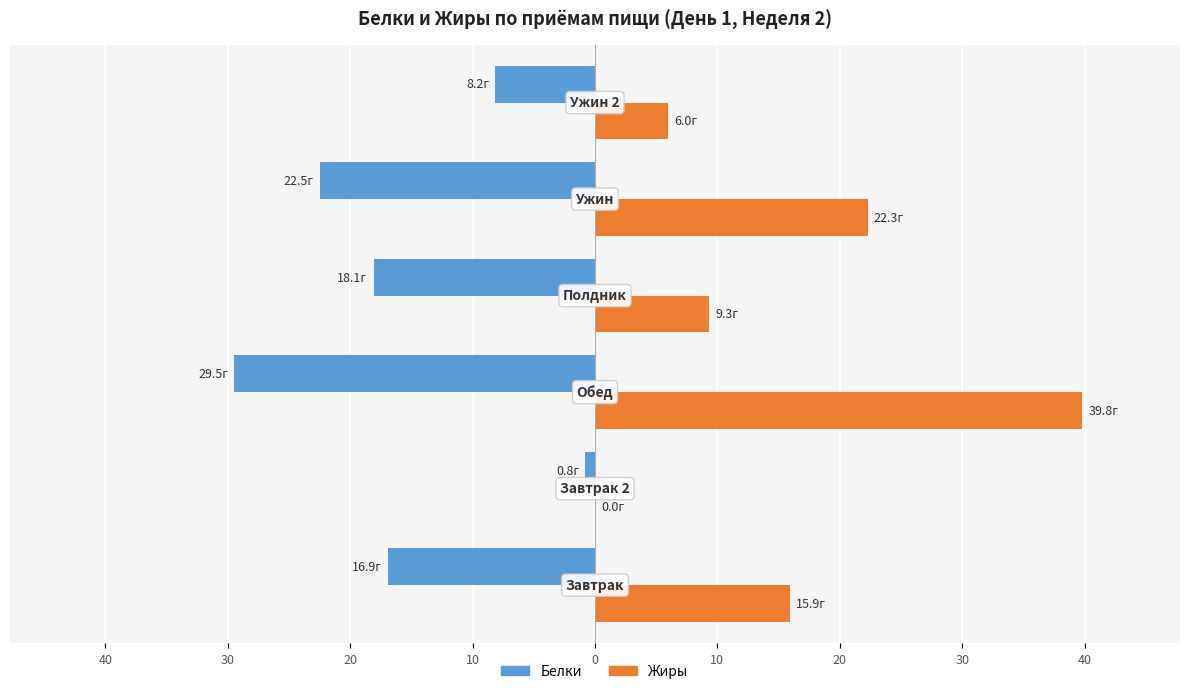

What are all the series names shown in the legend?

Белки, Жиры